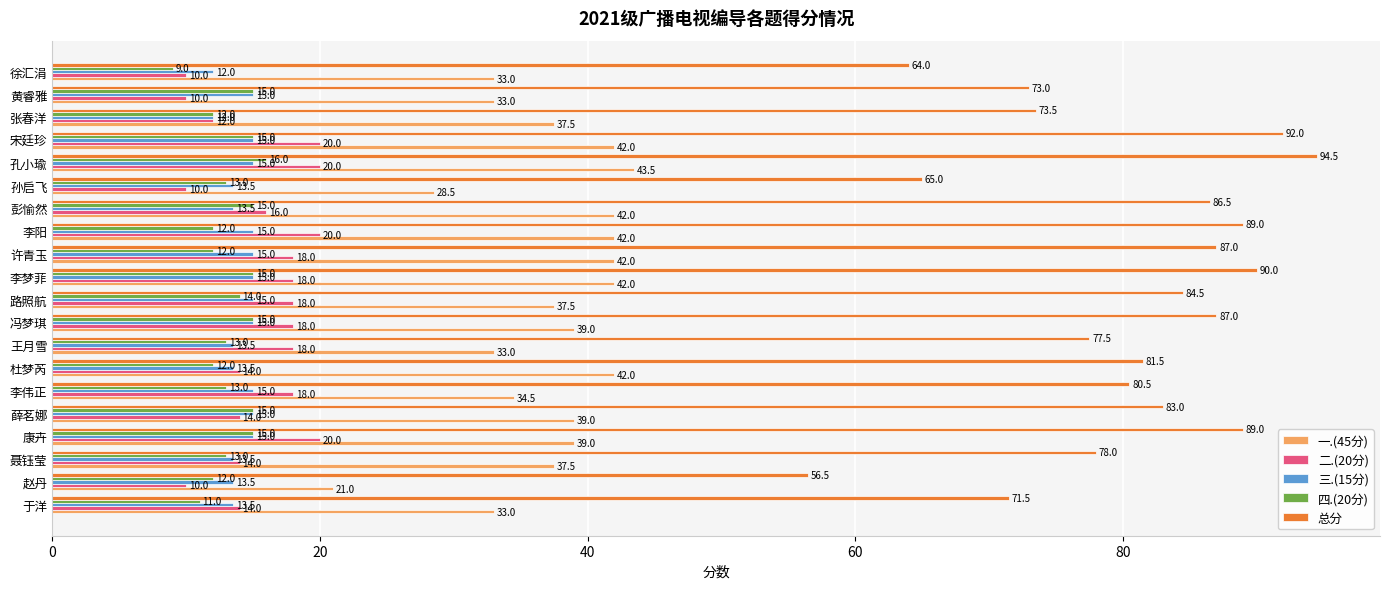

Rank the series at 赵丹 from lowest to highest value.

二.(20分), 四.(20分), 三.(15分), 一.(45分), 总分